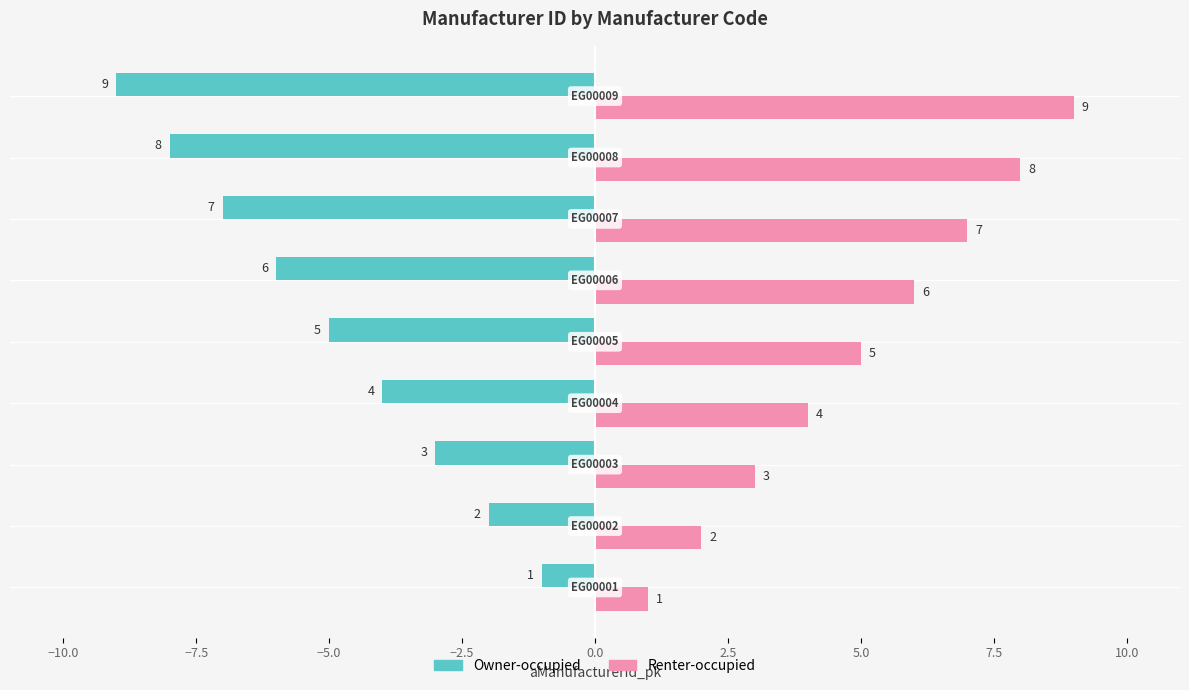

What is the smallest value displayed?

-9